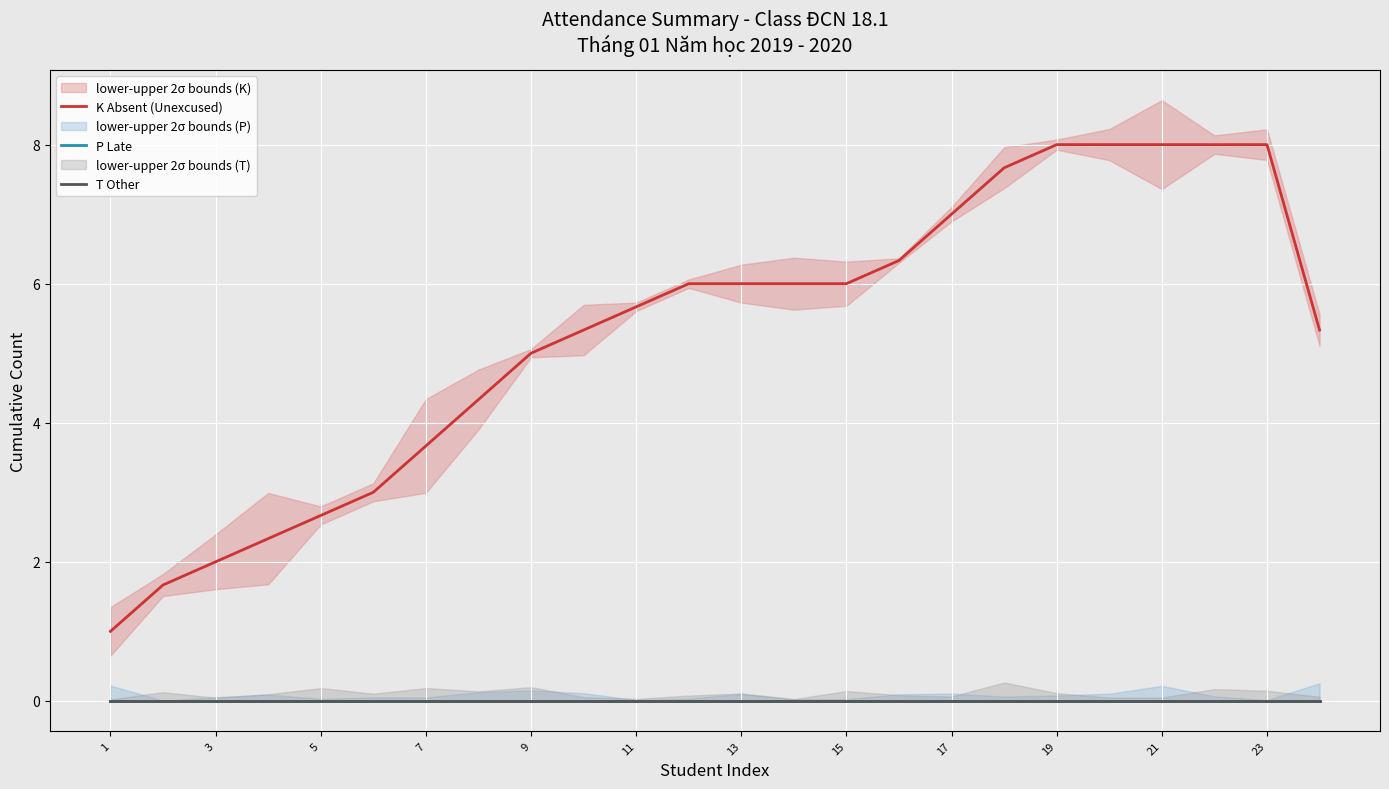

True or false: K Absent (Unexcused) has a value of 4.2 at 23.

False